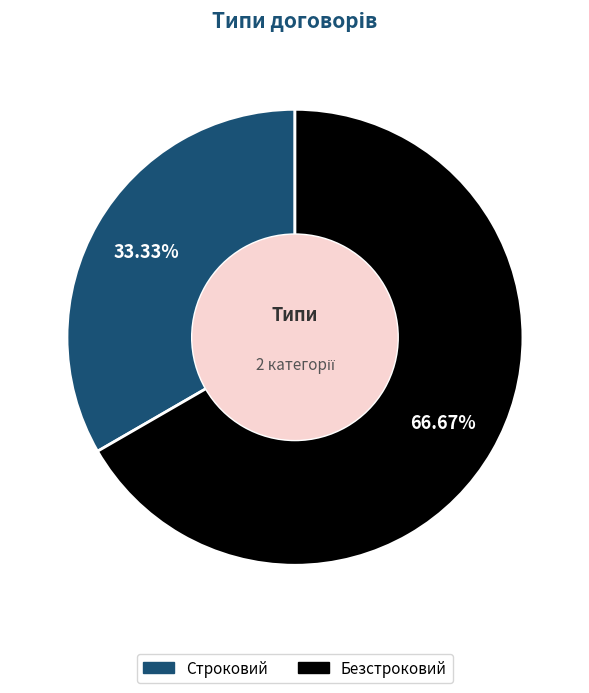

To the nearest percent, what is the difference between the largest and smallest slice percentages?

33%